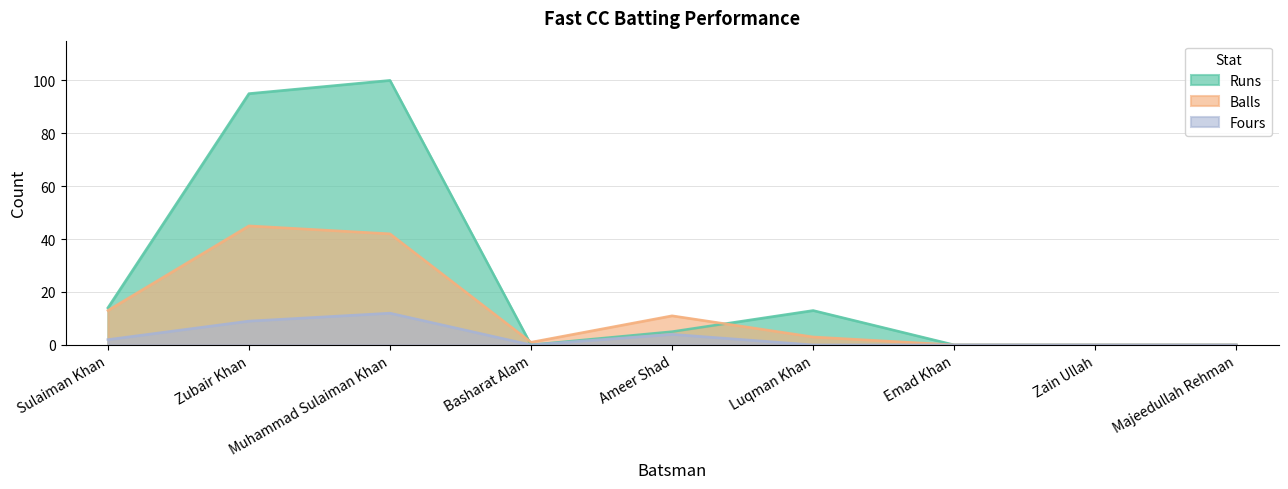

What value does the Runs series have at Zubair Khan, to the nearest 5?

95